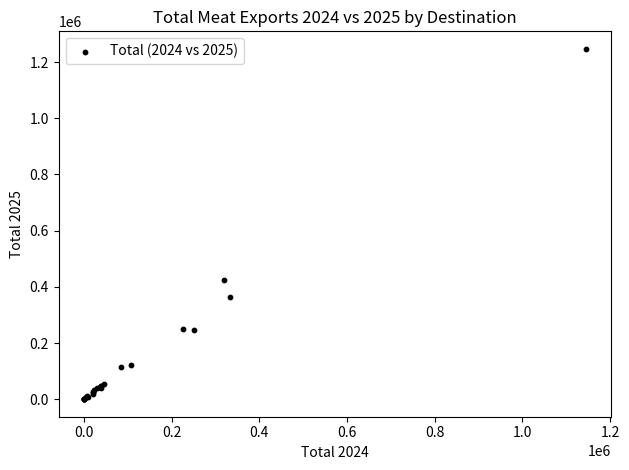

What Y value in the scatter plot is closest to 623588?

423225.9